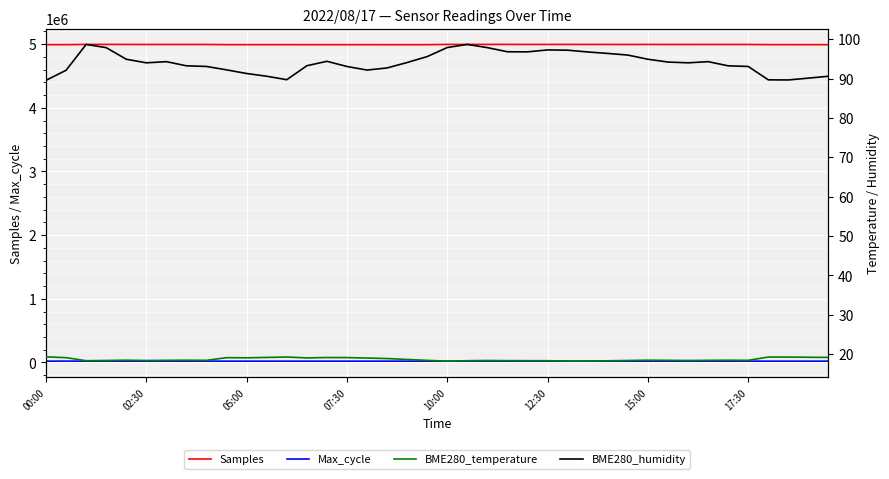

True or false: Samples and Max_cycle cross at least once.

False